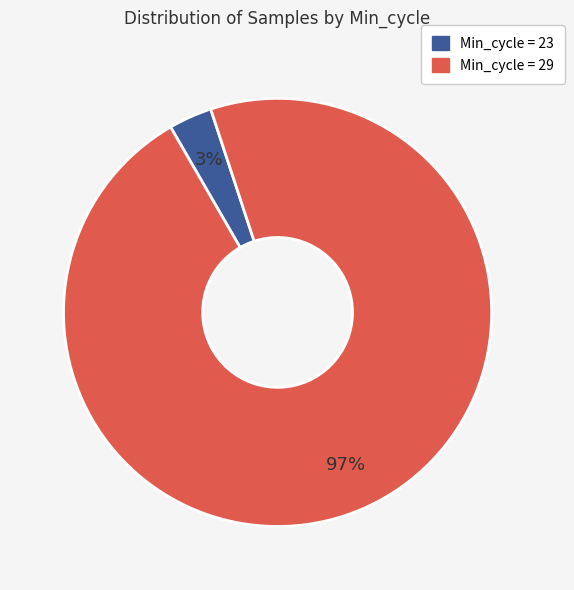

Is there any slice that represents more than half of the pie?

Yes